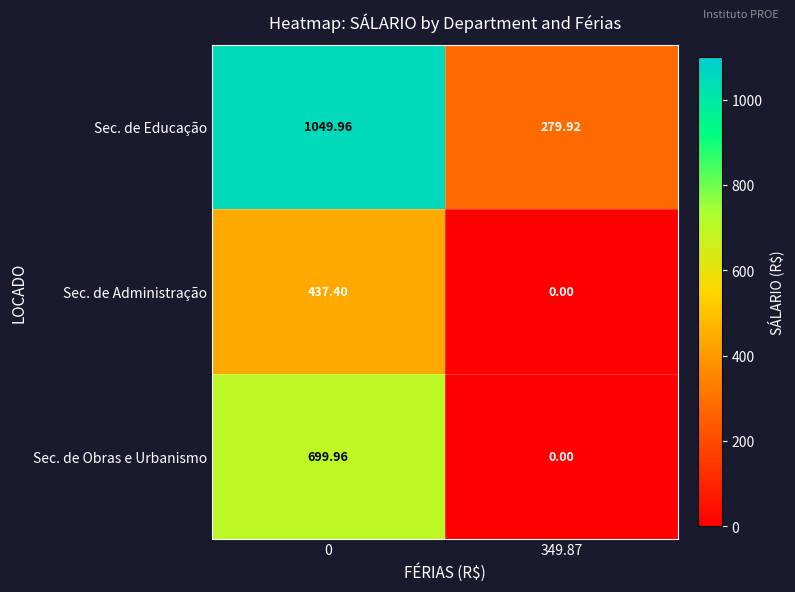

Rank the series by their maximum value, from lowest to highest.

Sec. de Administração, Sec. de Obras e Urbanismo, Sec. de Educação